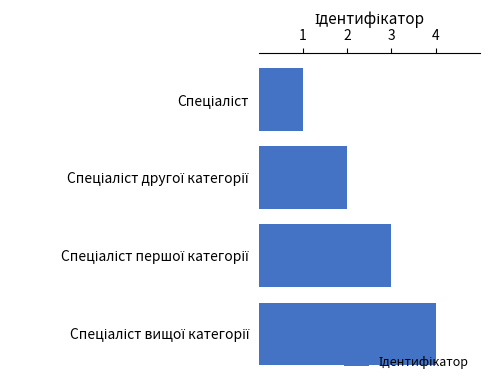

What is the maximum value shown in the chart?

4